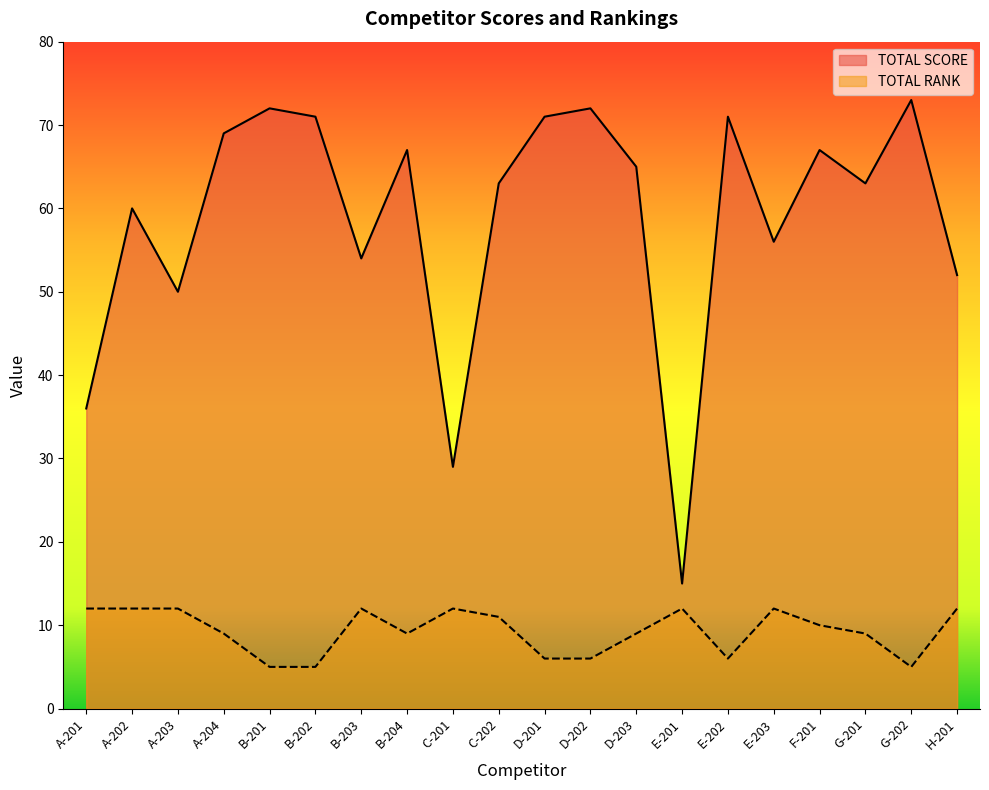

What is the total value across all series at G-201?

72